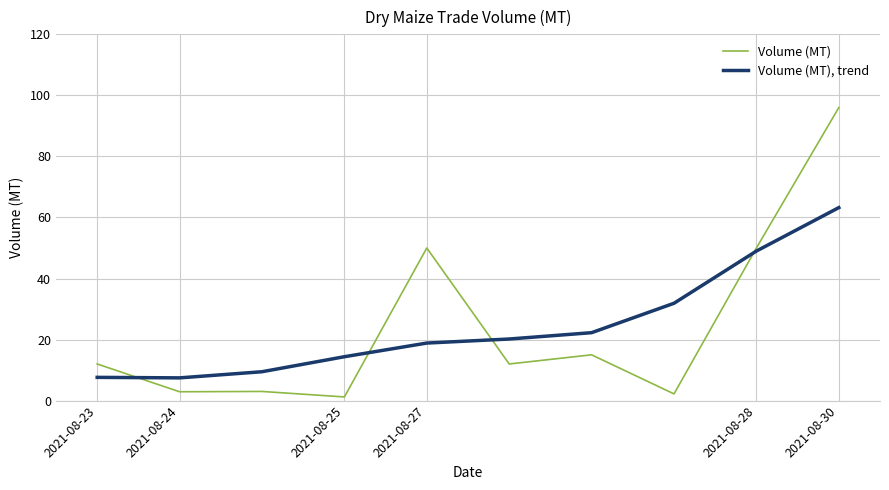

Rank the series by their maximum value, from lowest to highest.

Volume (MT), trend, Volume (MT)